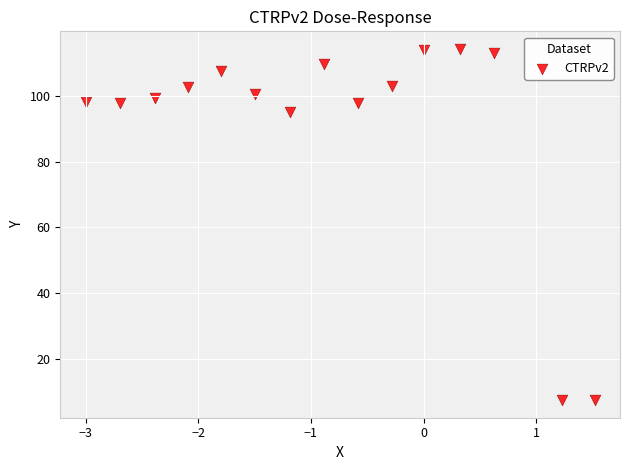

What is the range of Y values (max minus min)?

106.8